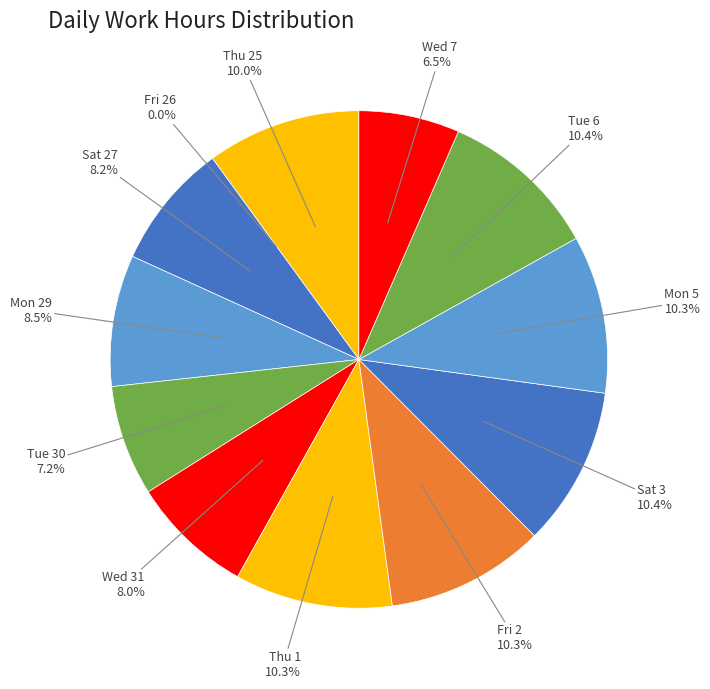

Which category has the biggest portion of the pie?

Sat 3